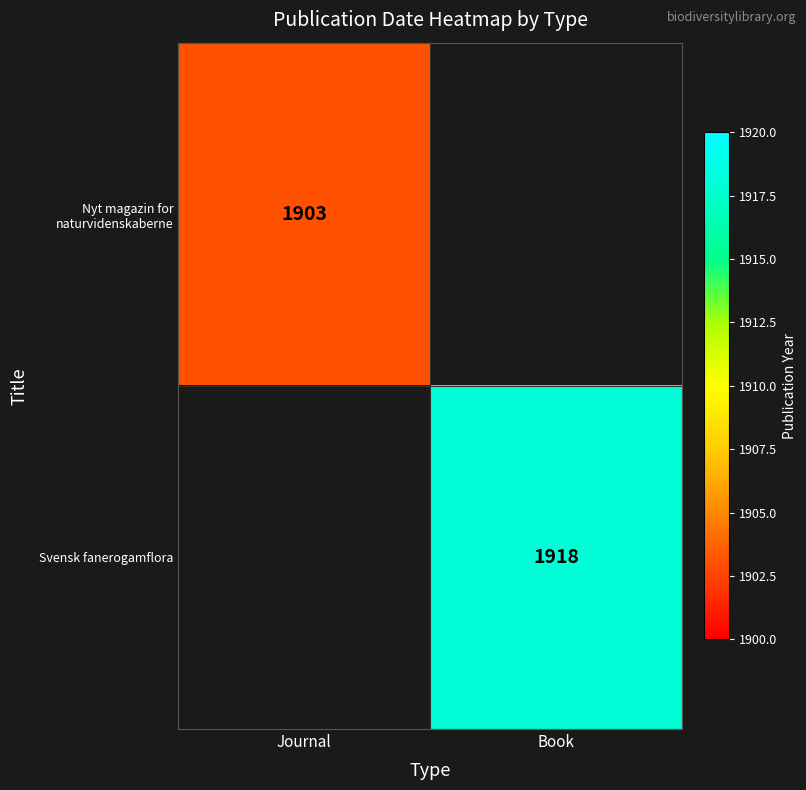

The Nyt magazin for naturvidenskaberne series shows 1903 at Journal. True or false?

True